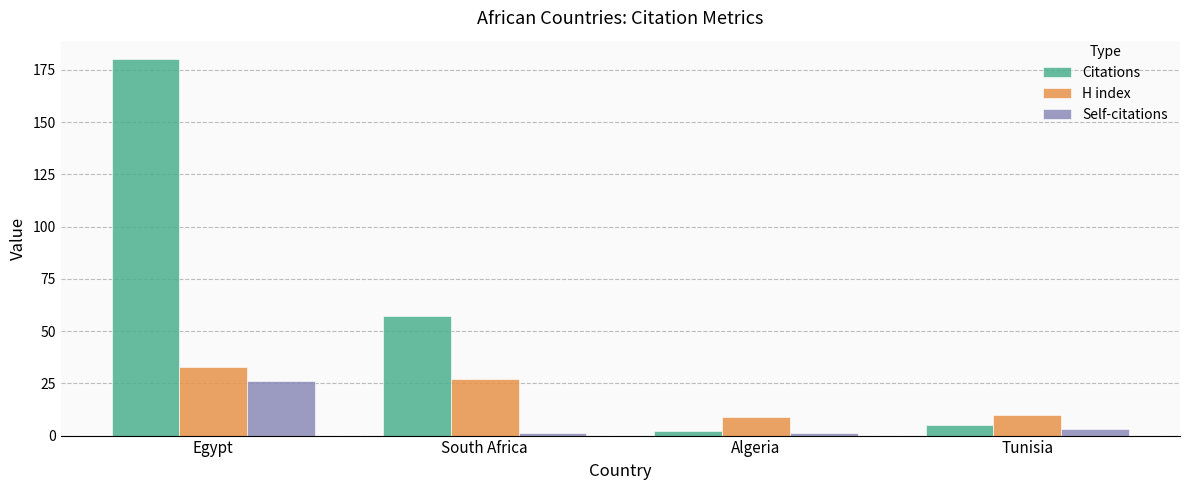

What is the total value across all series at Tunisia?

18